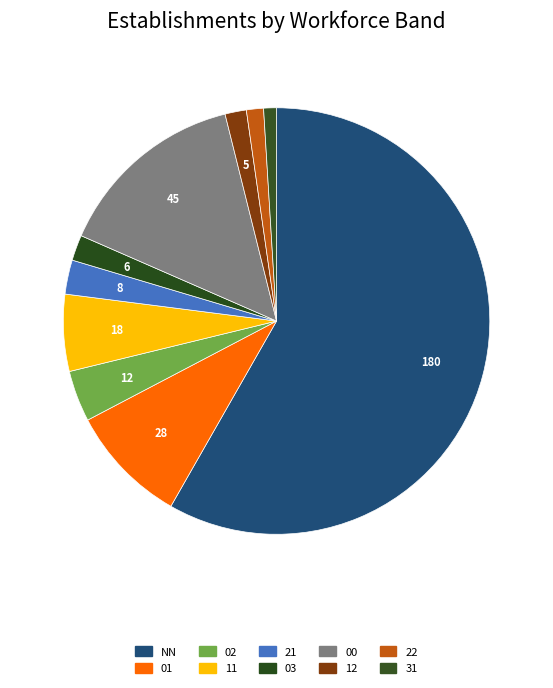

How many slices are in this pie chart?

10